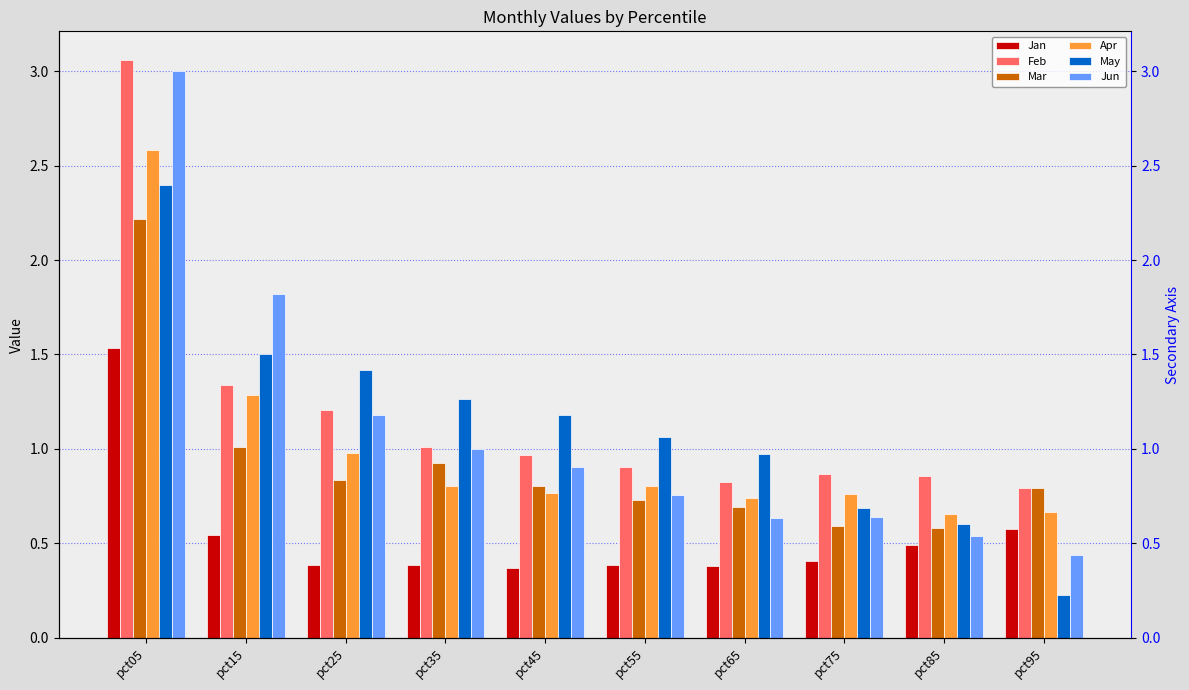

Reading left to right, transcribe all the data shown in this chart.

Jan: 1.5	0.5	0.4	0.4	0.4	0.4	0.4	0.4	0.5	0.6
Feb: 3.1	1.3	1.2	1.0	1.0	0.9	0.8	0.9	0.9	0.8
Mar: 2.2	1.0	0.8	0.9	0.8	0.7	0.7	0.6	0.6	0.8
Apr: 2.6	1.3	1.0	0.8	0.8	0.8	0.7	0.8	0.7	0.7
May: 2.4	1.5	1.4	1.3	1.2	1.1	1.0	0.7	0.6	0.2
Jun: 3.0	1.8	1.2	1.0	0.9	0.8	0.6	0.6	0.5	0.4